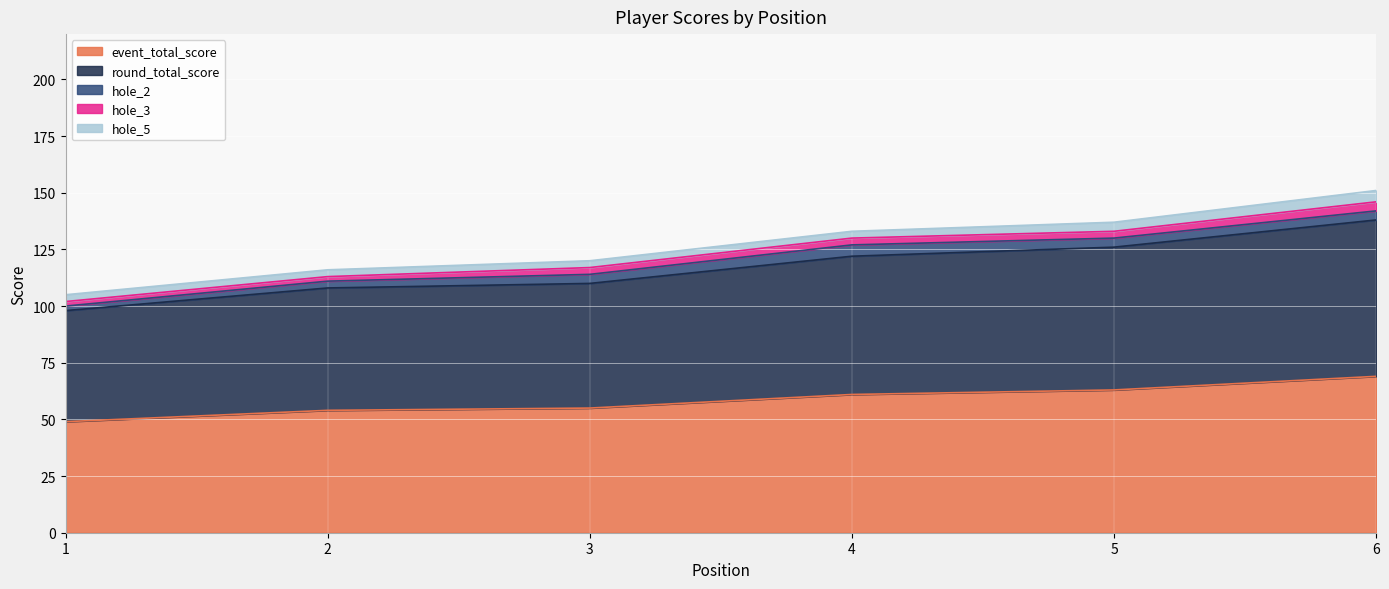

True or false: event_total_score and round_total_score cross at least once.

False